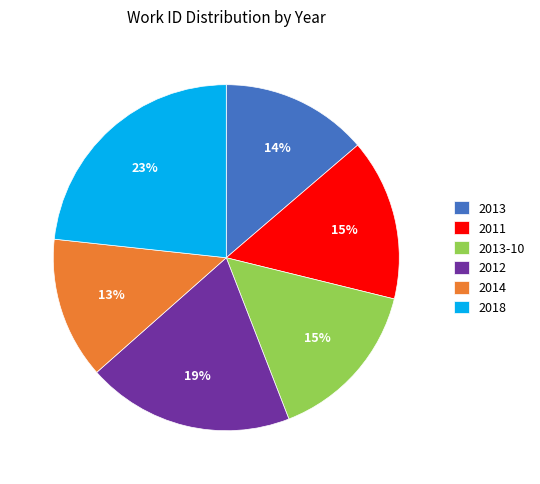

Count the number of slices in the pie.

6